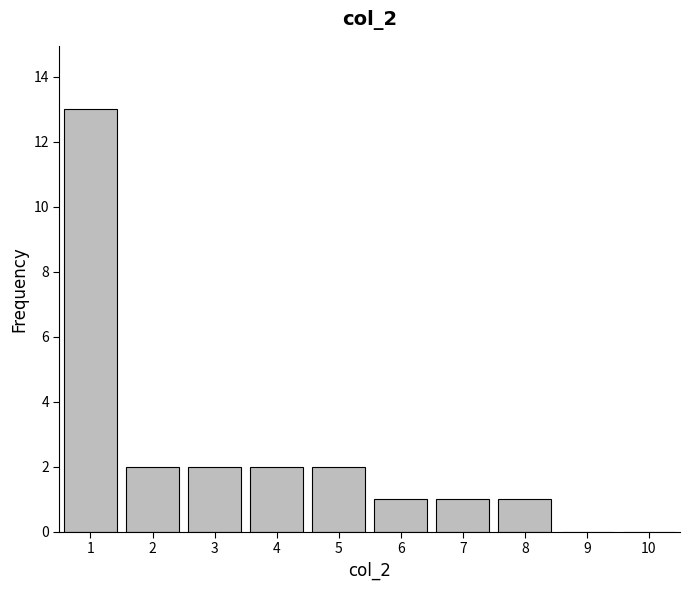

Reading right to left, transcribe all the data shown in this chart.

10=0	9=0	8=1	7=1	6=1	5=2	4=2	3=2	2=2	1=13